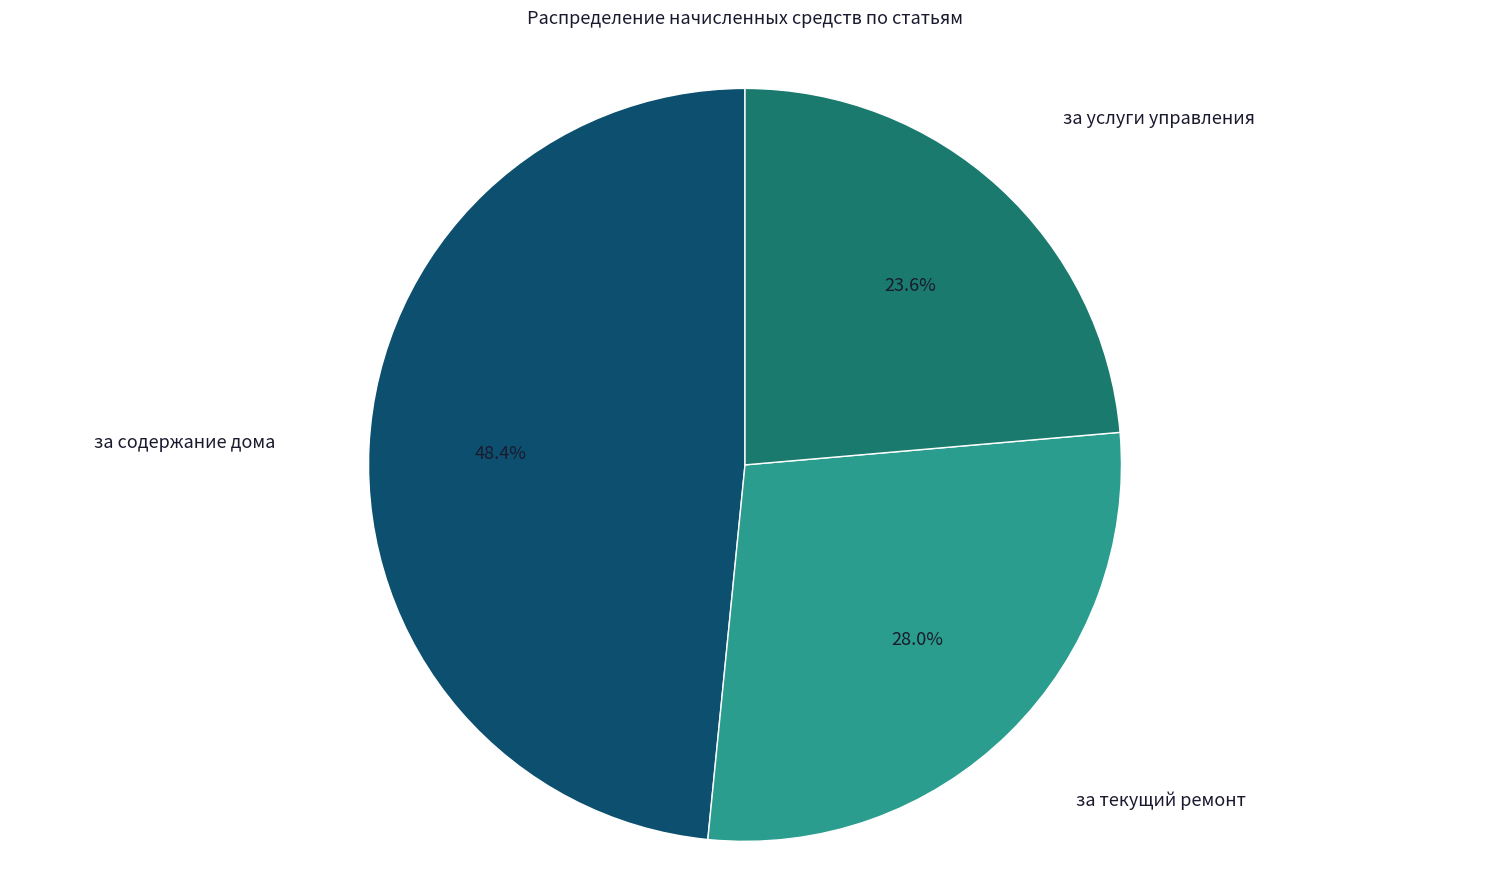

Which has a higher value, за текущий ремонт or за содержание дома?

за содержание дома